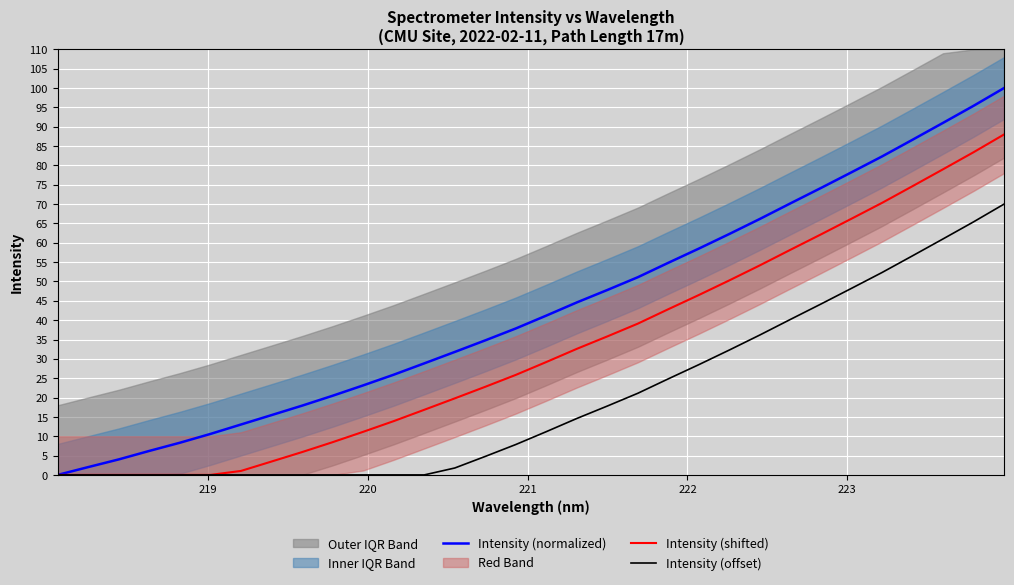

List the series in order of their peak value, highest first.

Intensity (normalized), Intensity (shifted), Intensity (offset)